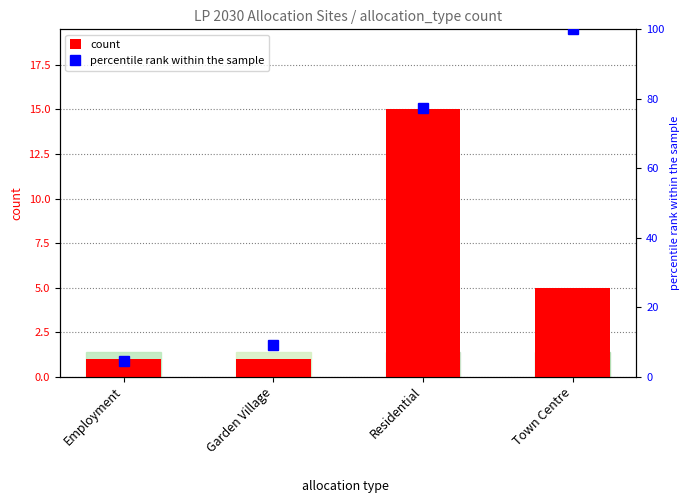

What is the label of the 2nd bar from the left?

Garden Village